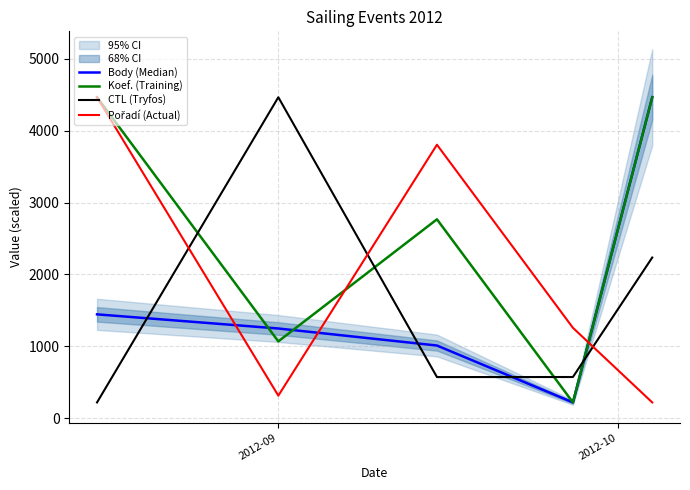

What is the lowest value of the Koef. (Training) series?

219.0